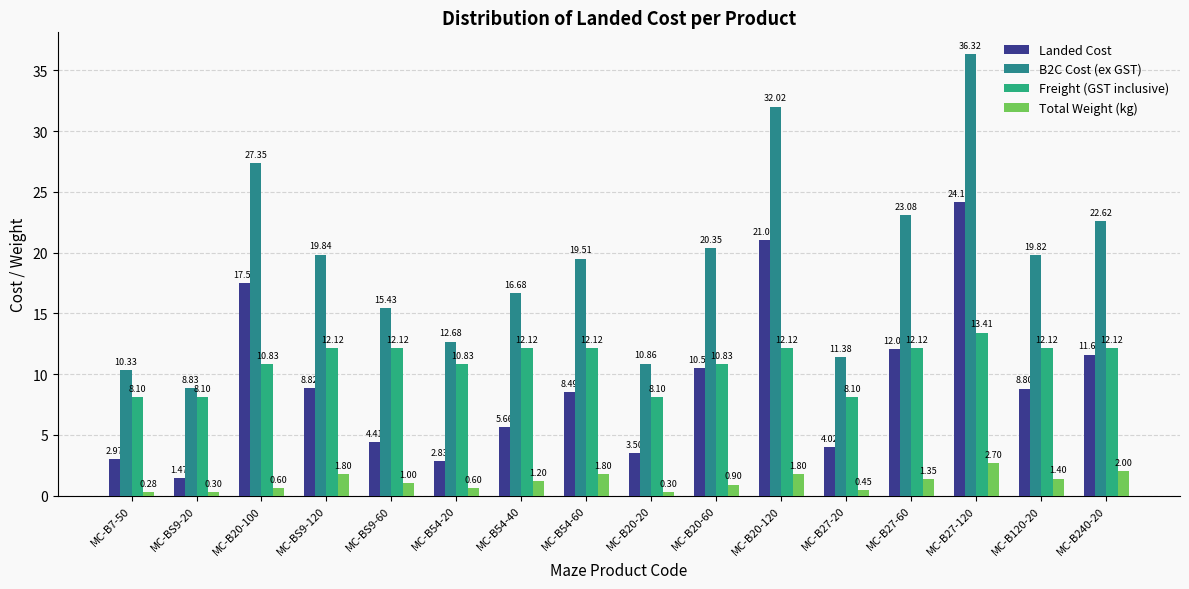

What position from the right is MC-B20-20?

8